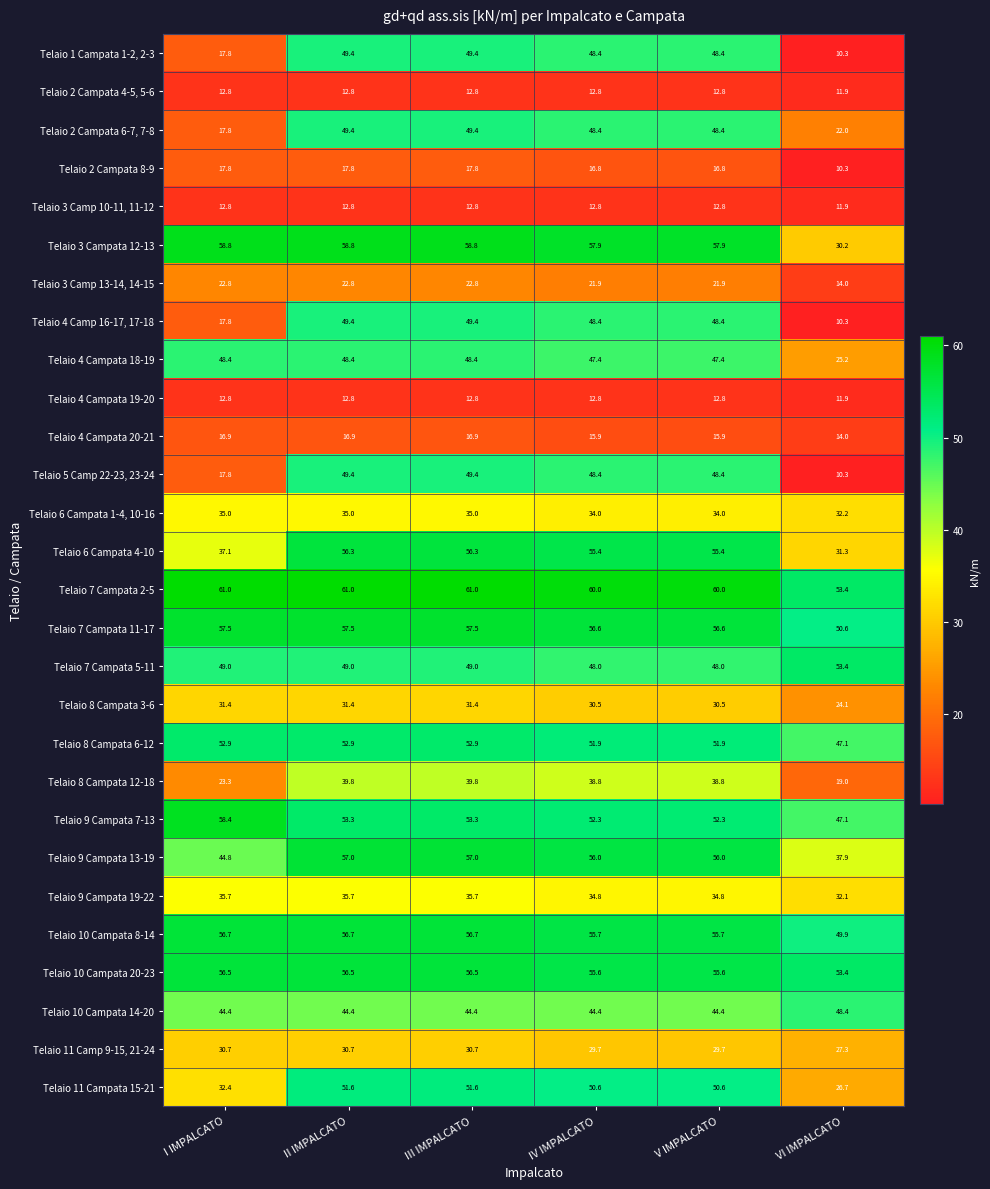

What is the spread (max minus min) of values at IV IMPALCATO?

47.2